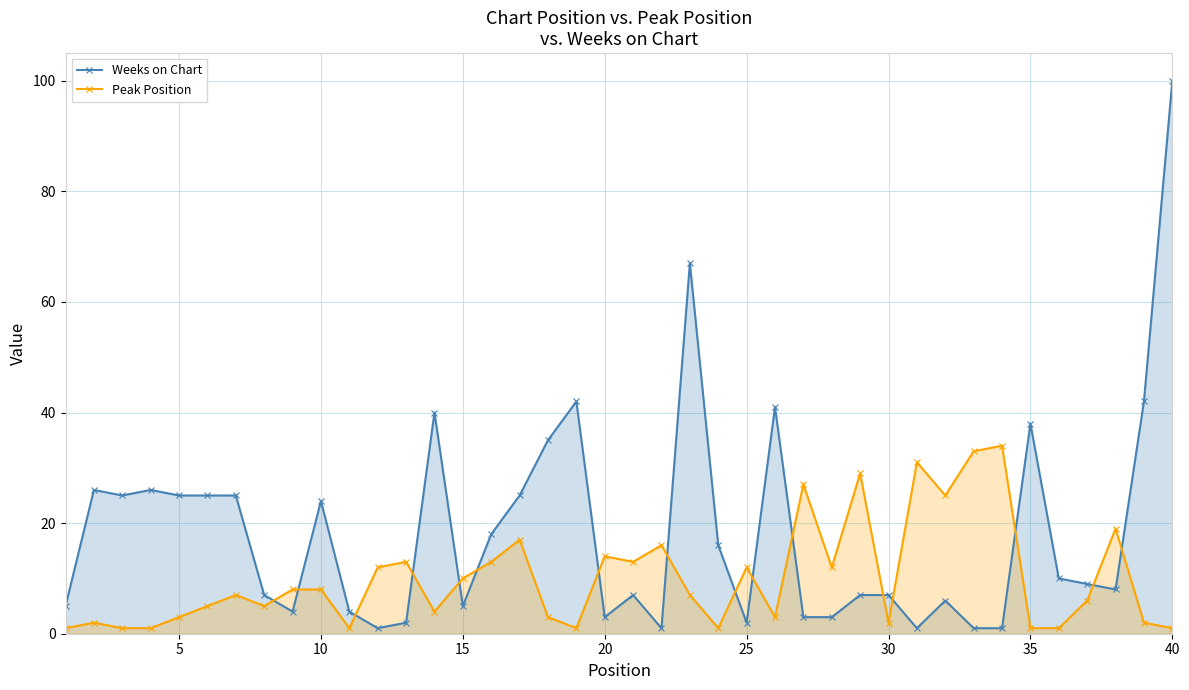

In Peak Position, how many points are higher than both neighbors (excluding endpoints)?

12